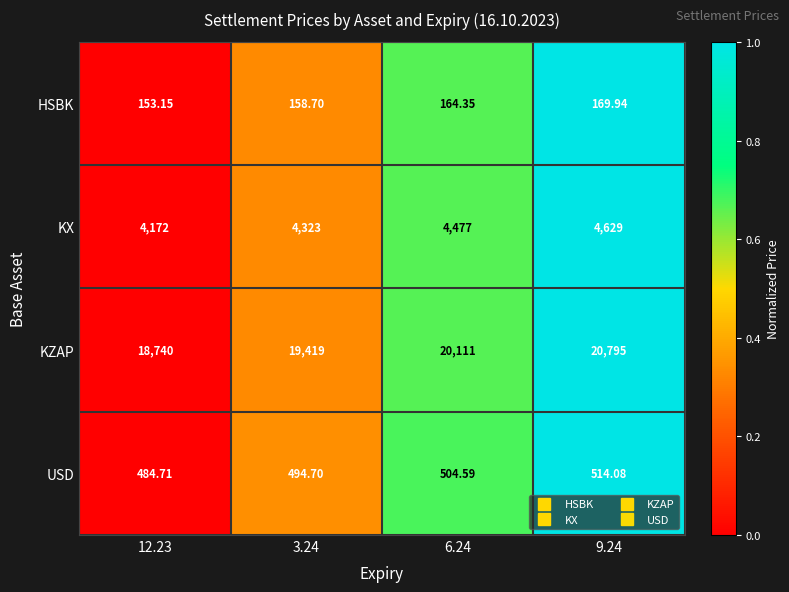

Rank the series at 12.23 from highest to lowest value.

KZAP, KX, USD, HSBK